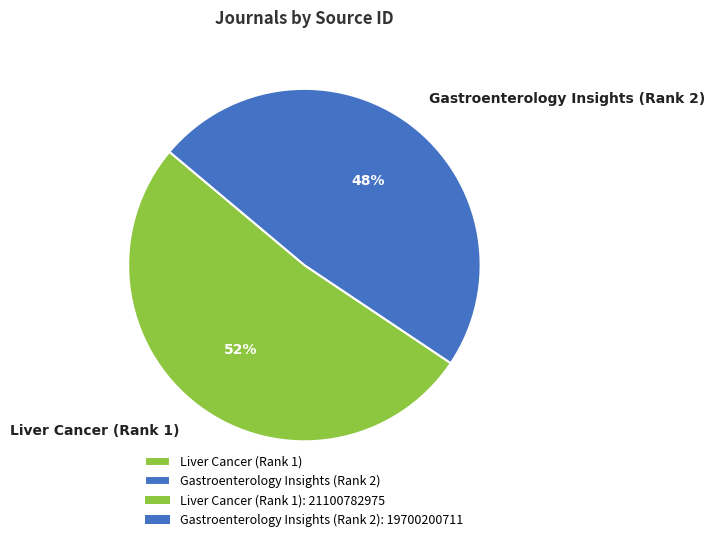

To the nearest percent, what is the combined percentage of Gastroenterology Insights (Rank 2) and Liver Cancer (Rank 1)?

100%